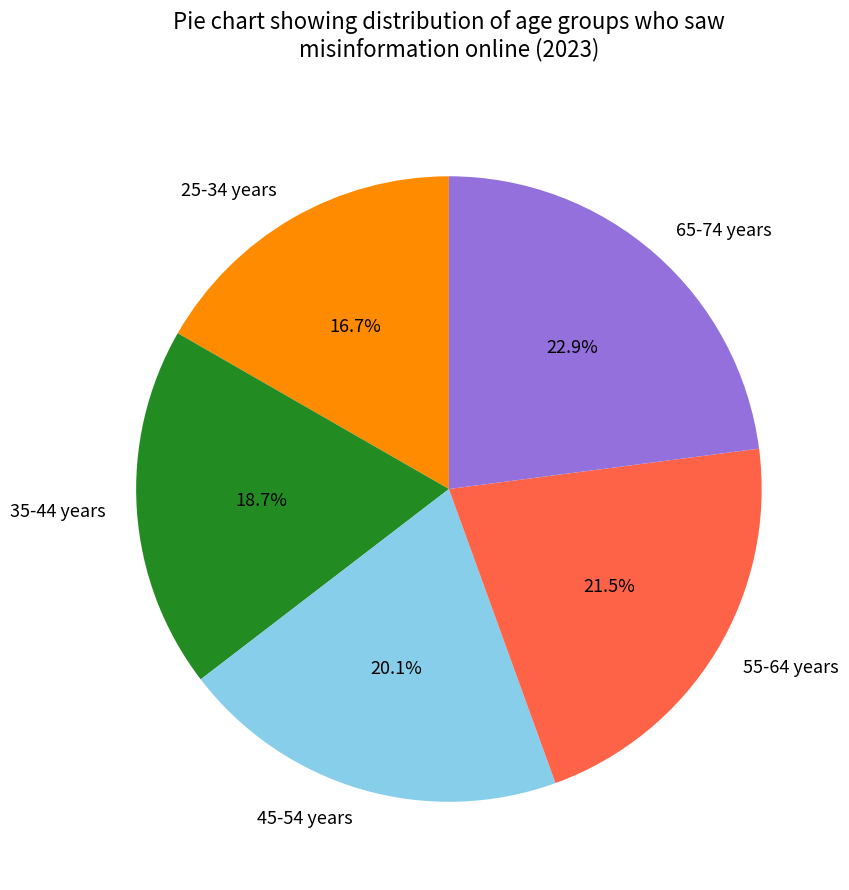

How many segments does this pie chart have?

5